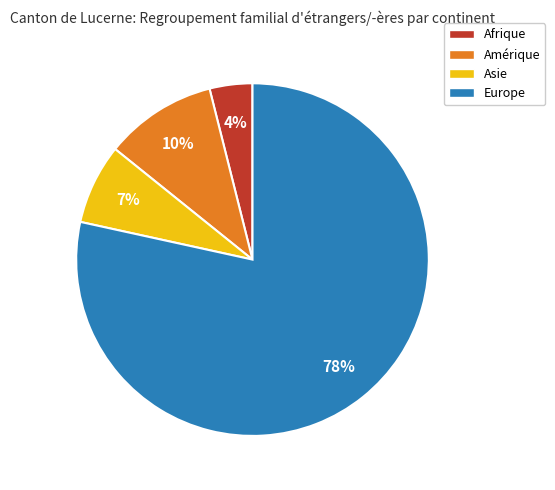

To the nearest percent, what is the difference between the largest and smallest slice percentages?

75%